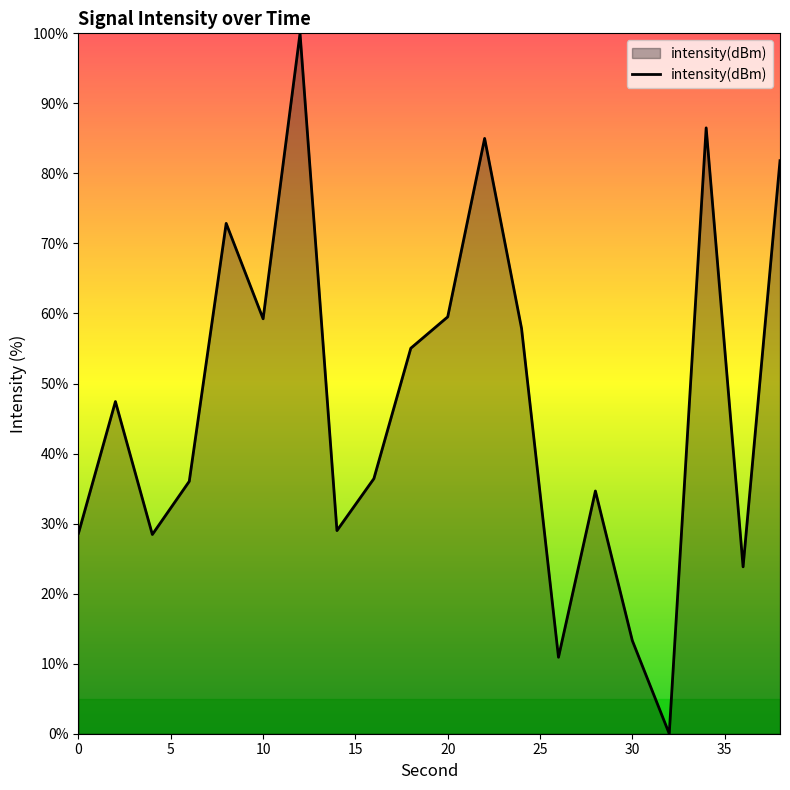

What is the greatest value displayed?

100.0